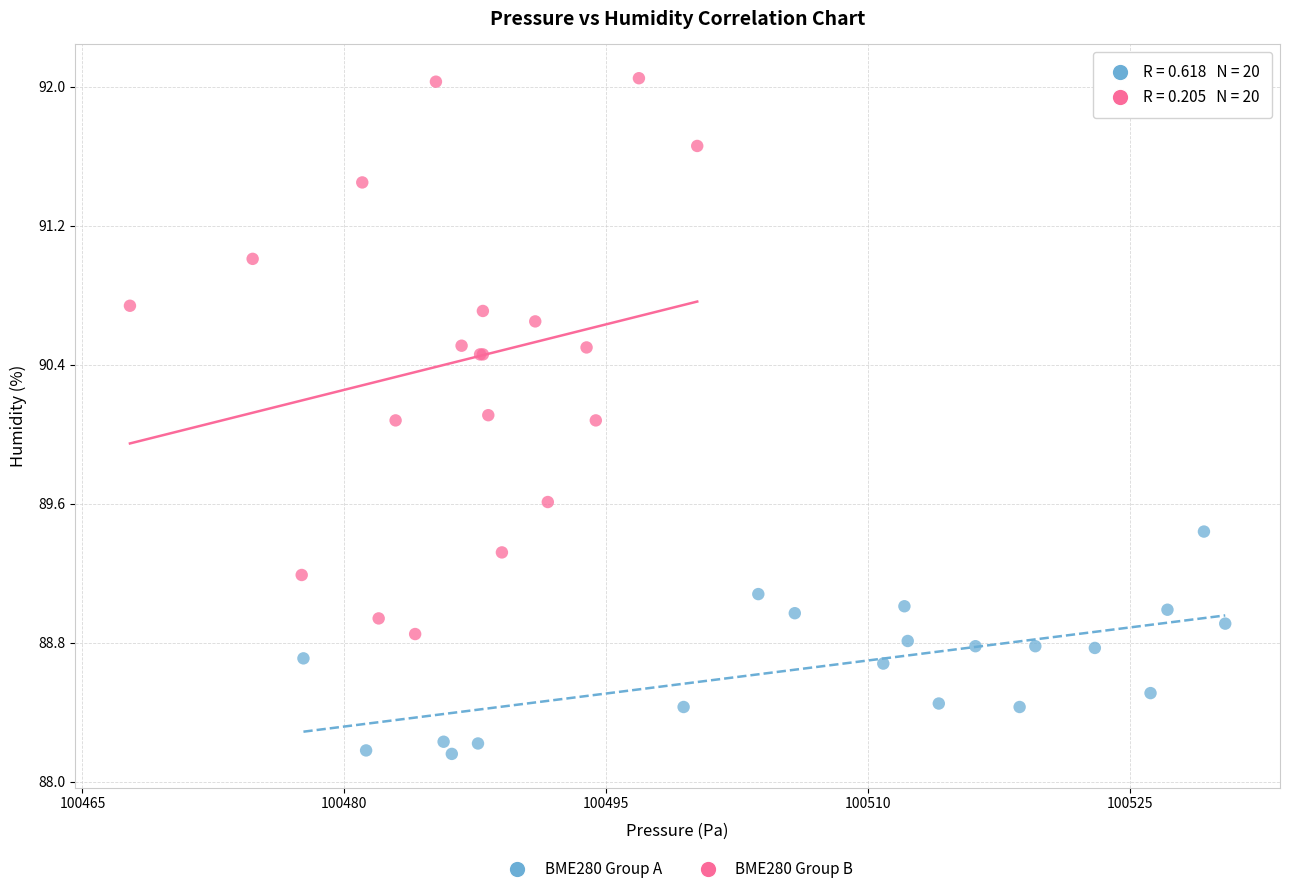

What are all the series names shown in the legend?

BME280 Group A, BME280 Group B